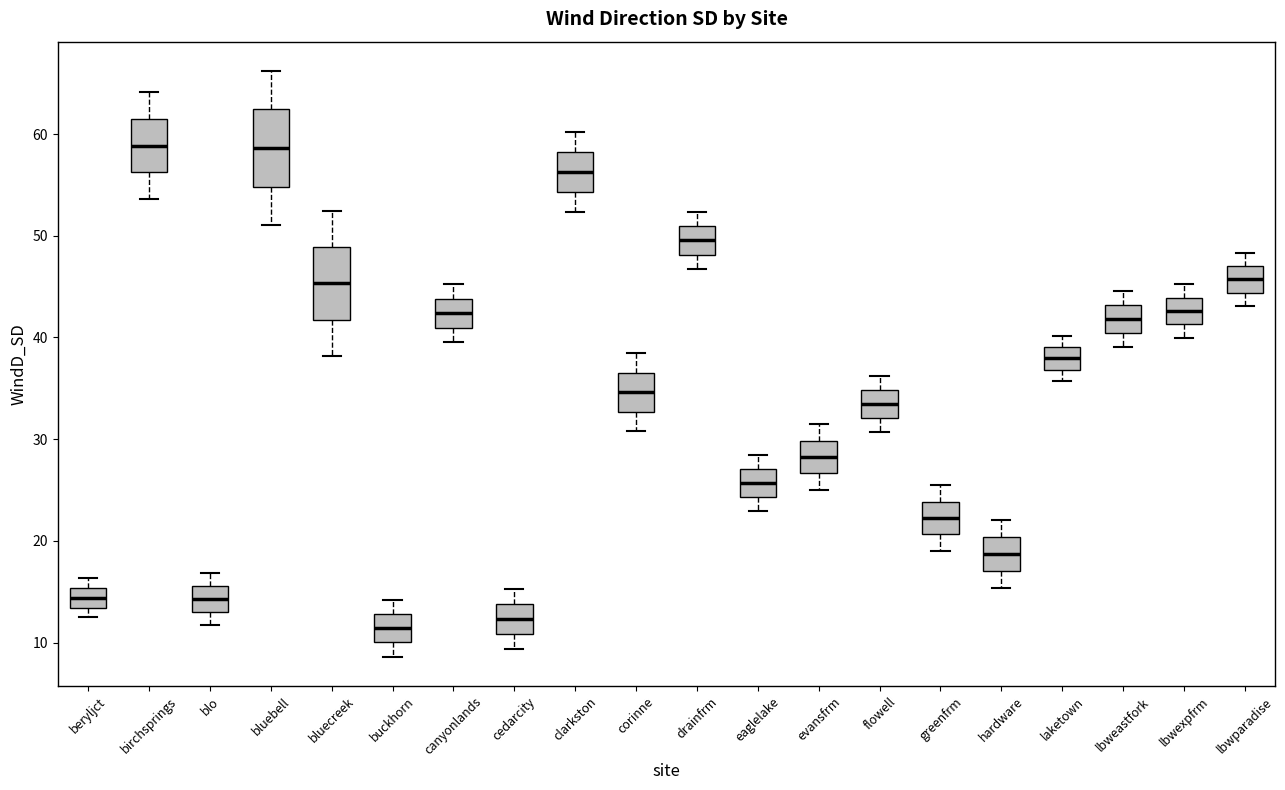

Where does the upper whisker of the box for canyonlands end on the y-axis? The values are not printed on the chart, so give them approximately, as read against the axis.

45